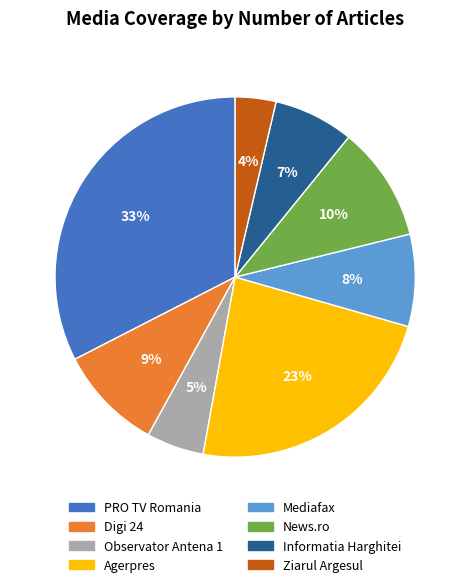

Count the number of slices in the pie.

8